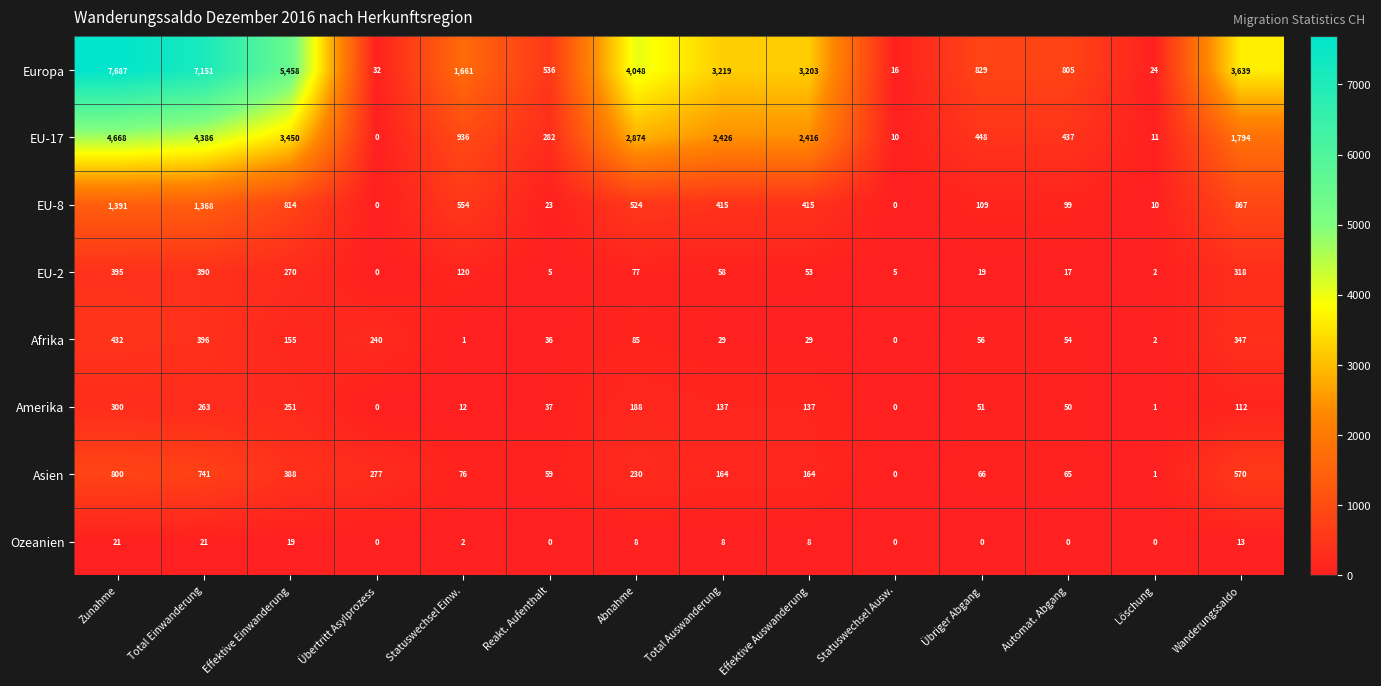

What is the greatest value displayed?

7687